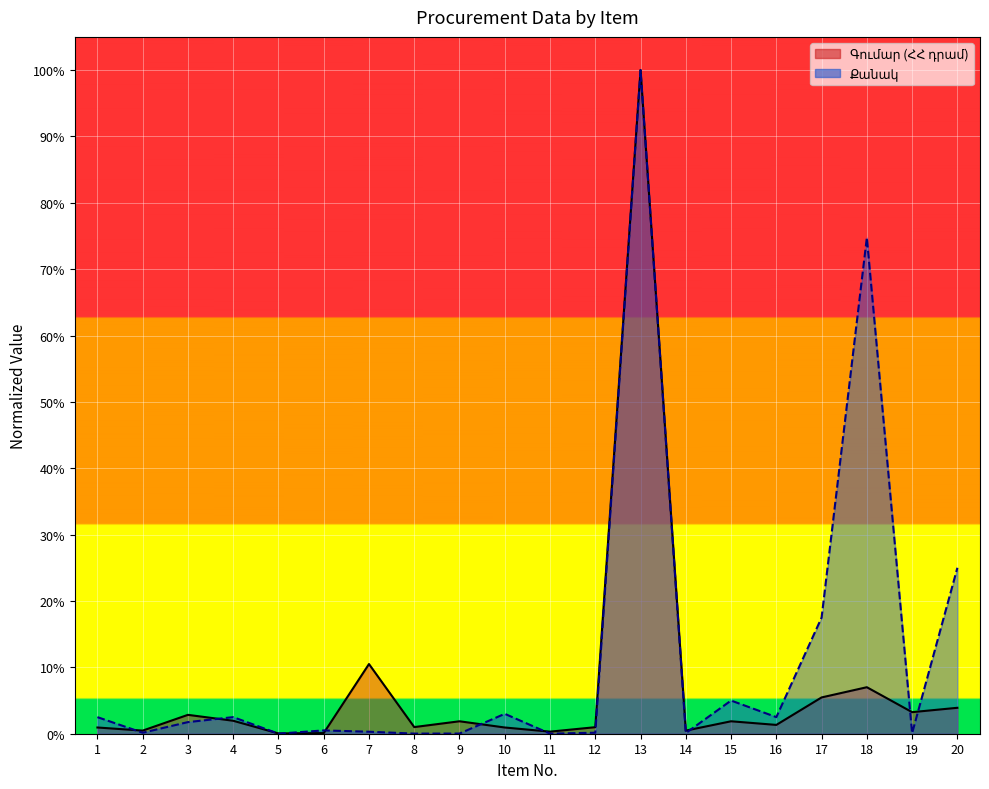

At which label is Գումար (ՀՀ դրամ) closest to 0?

5